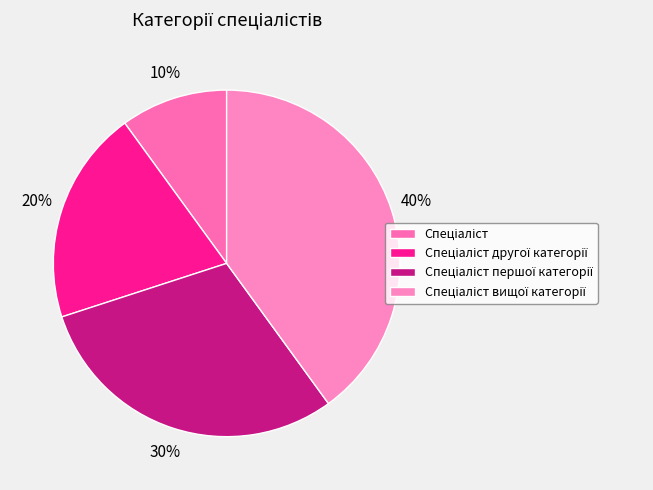

Do Спеціаліст and Спеціаліст другої категорії together represent more than half of the pie?

No